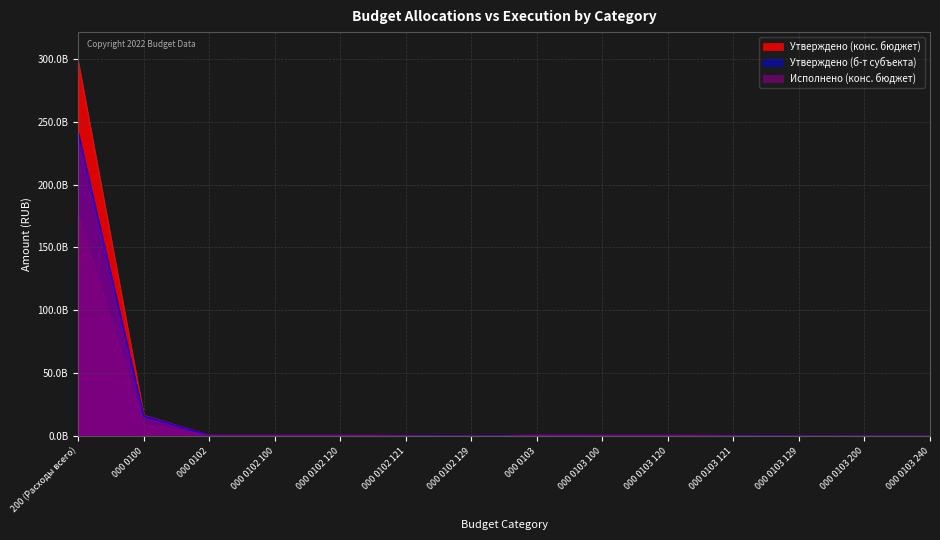

What is the label of the 5th point from the left?

000 0102 120